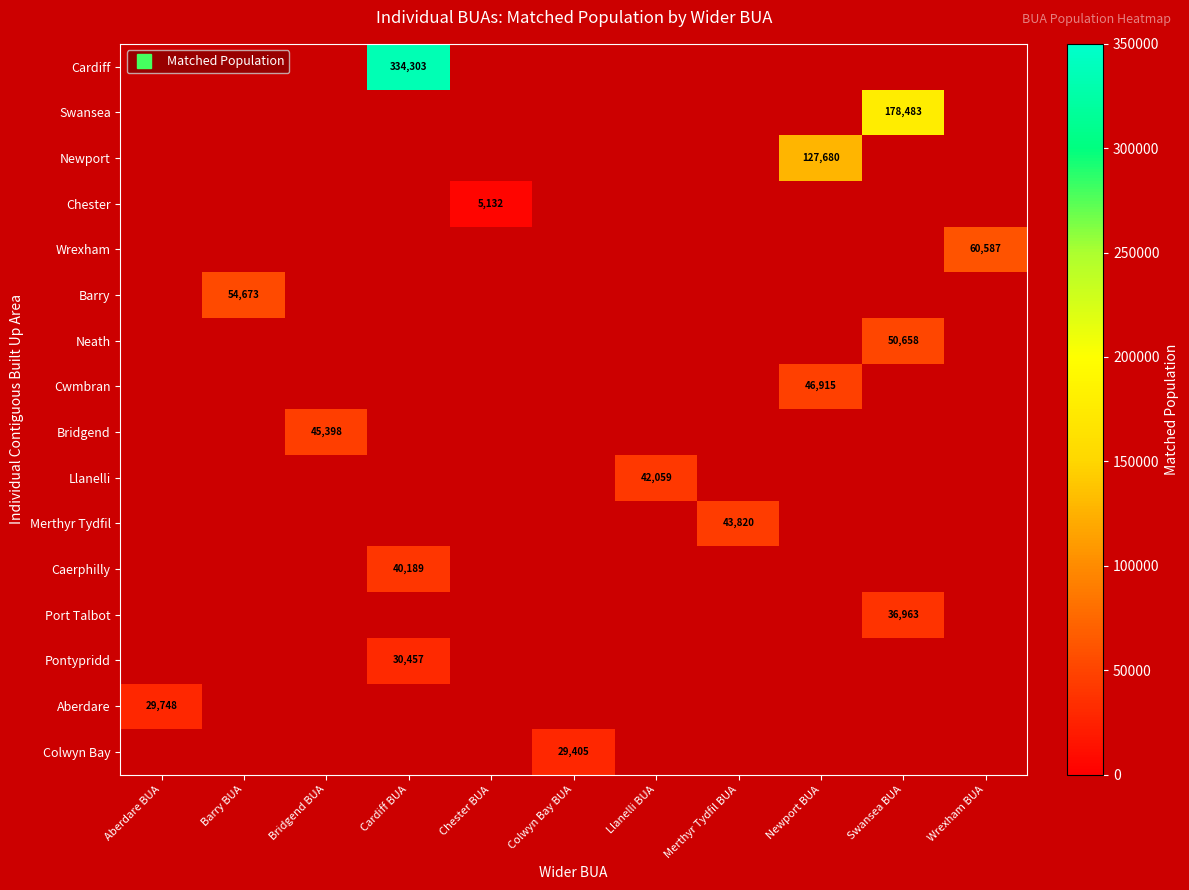

Count the number of categories in the chart.

11